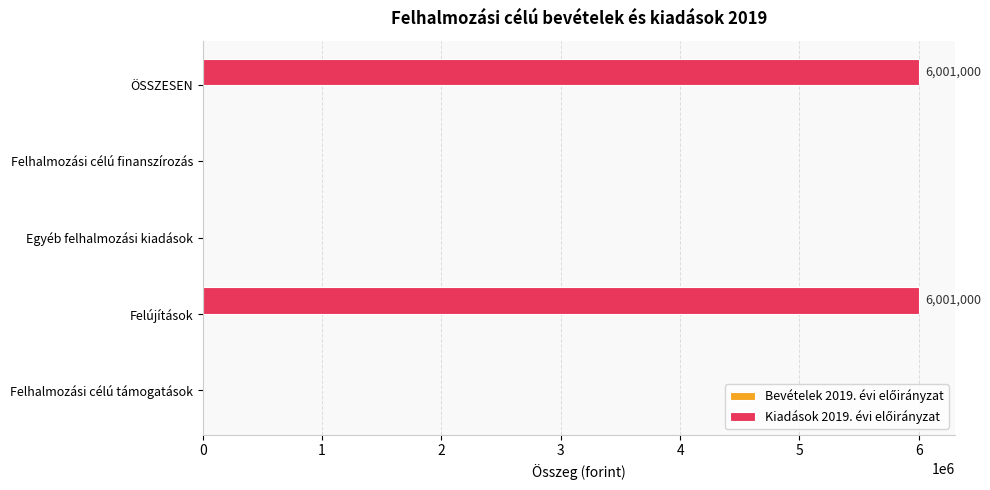

Count the number of categories in the chart.

5